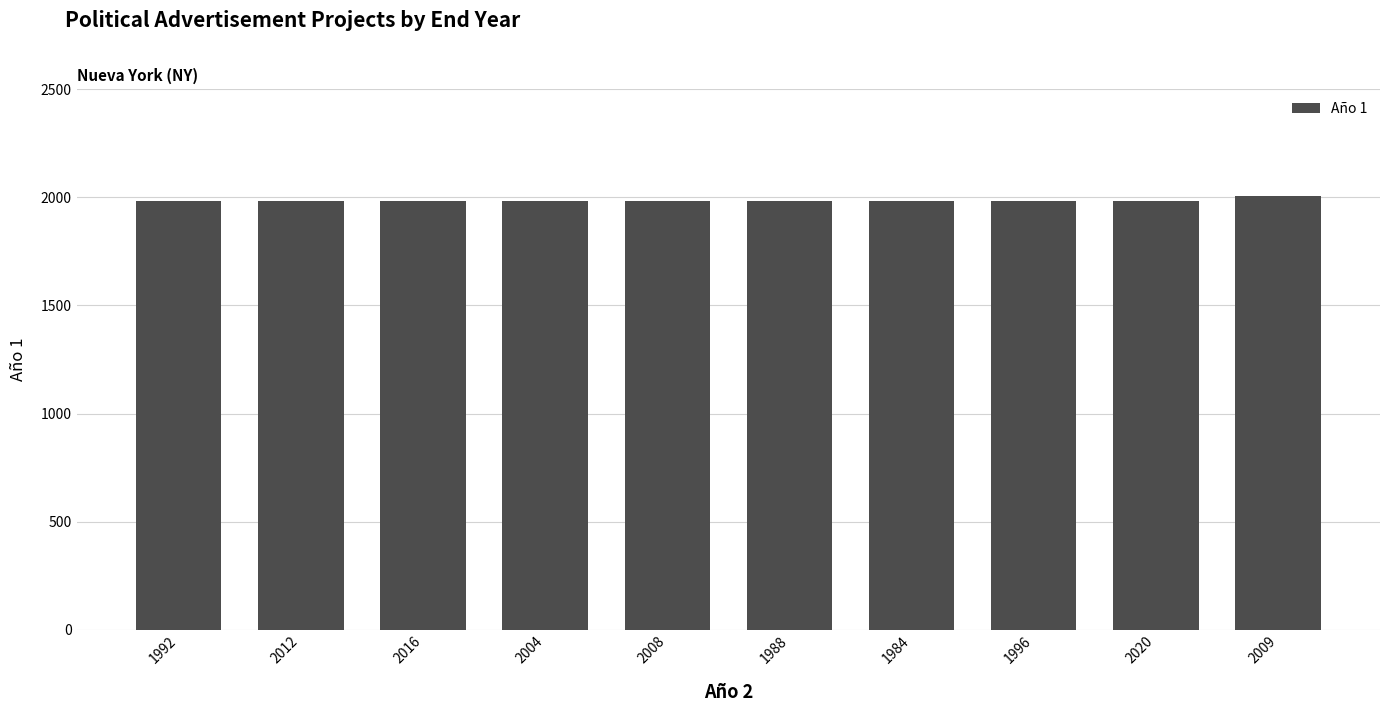

Does the chart contain any negative values?

No